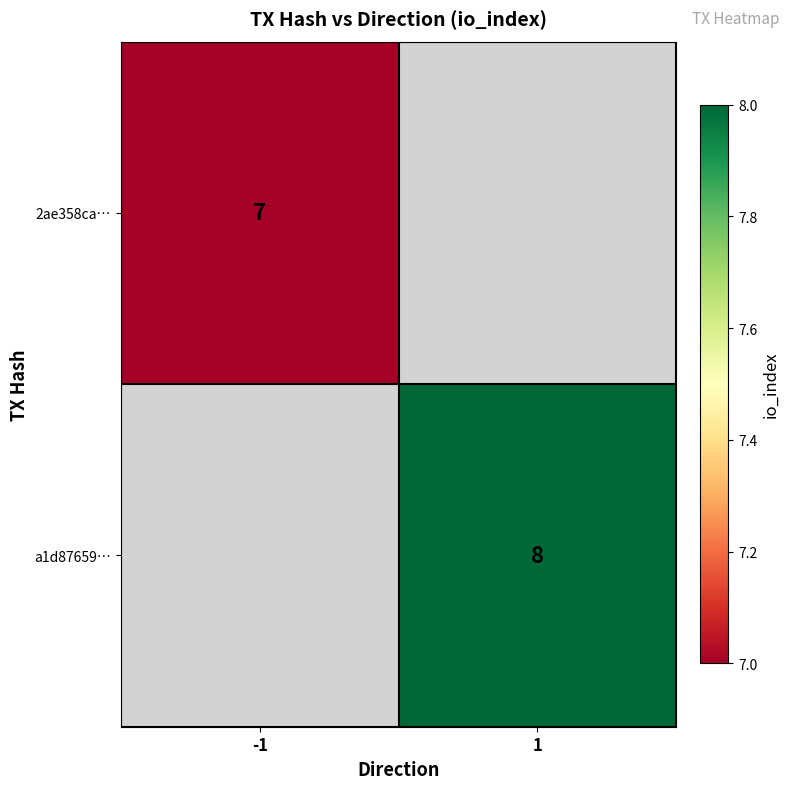

The 2ae358ca… series shows 2 at -1. True or false?

False